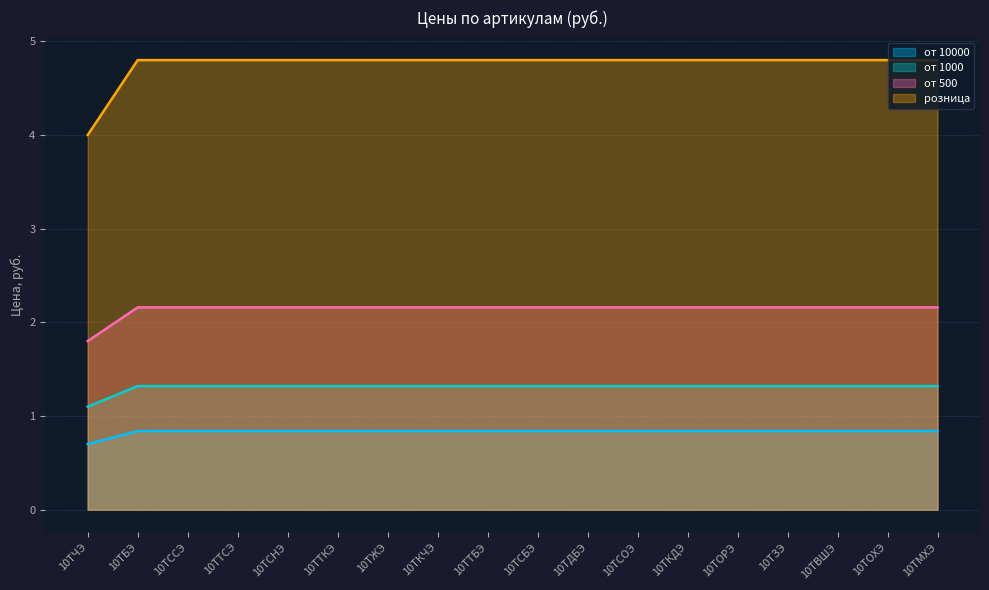

Rank the series at 10ТЧЭ from lowest to highest value.

от 10000, от 1000, от 500, розница